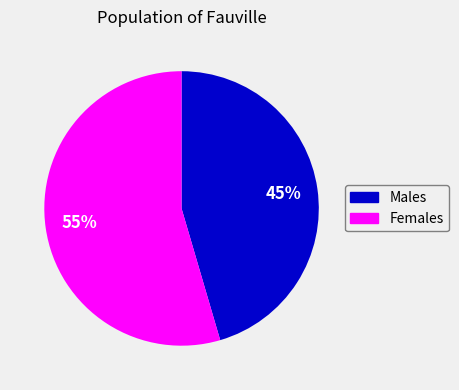

Is there a majority slice in this chart?

Yes